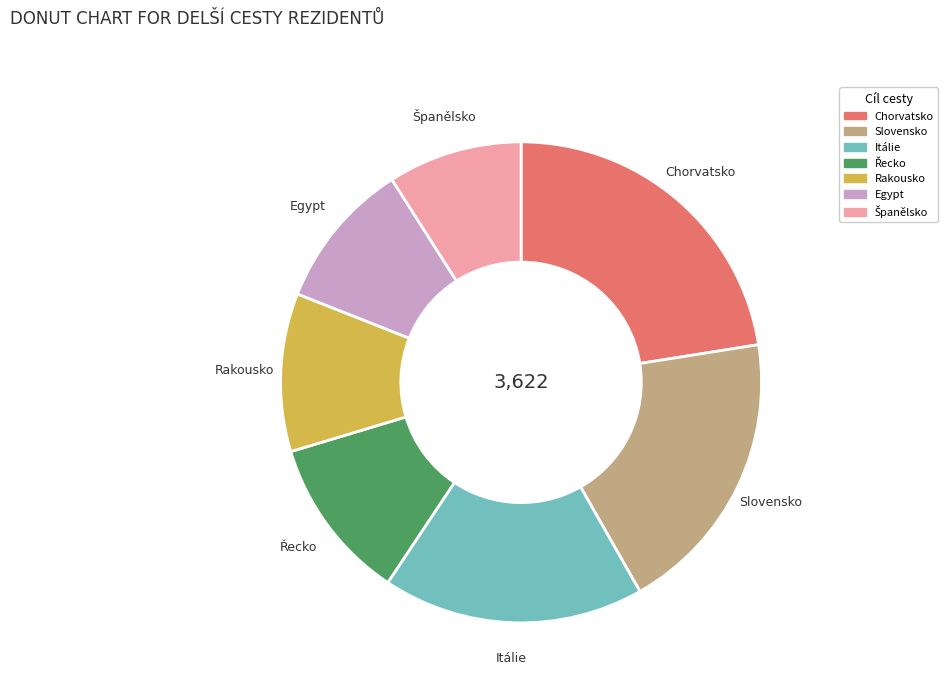

Is there any slice that represents more than half of the pie?

No